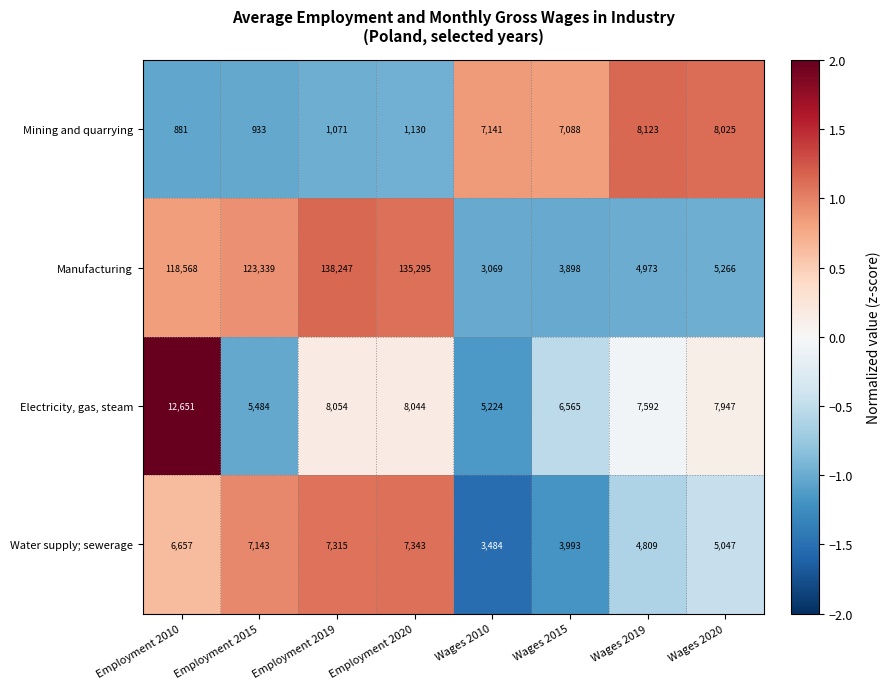

Which category has the lowest value in the Water supply; sewerage series?

Wages 2010